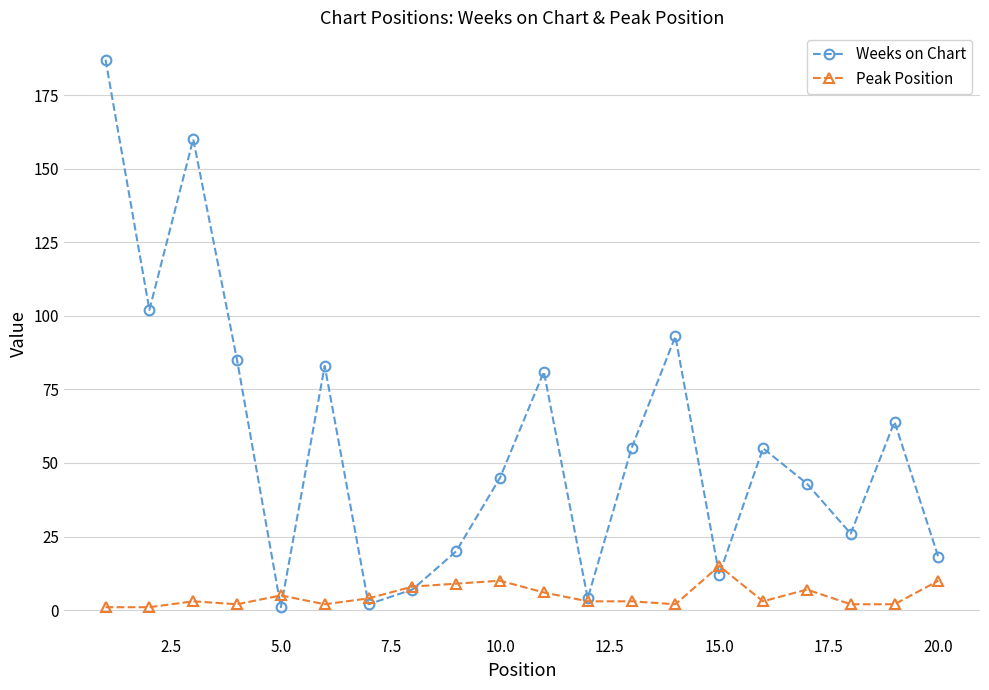

What is the highest value of the Peak Position series?

15